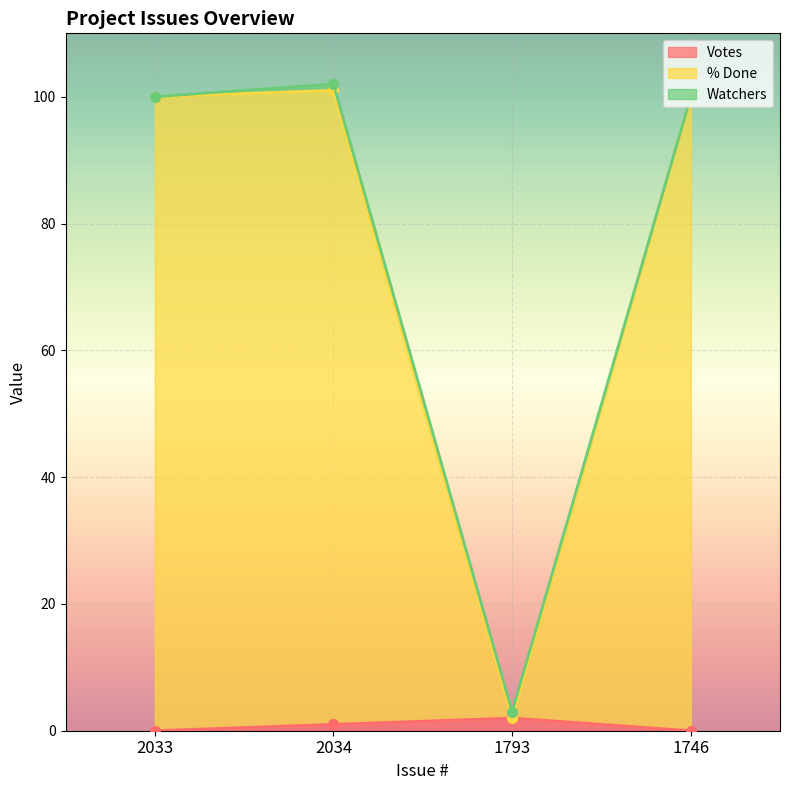

Rank the categories by Votes value from highest to lowest.

1793, 2034, 2033, 1746